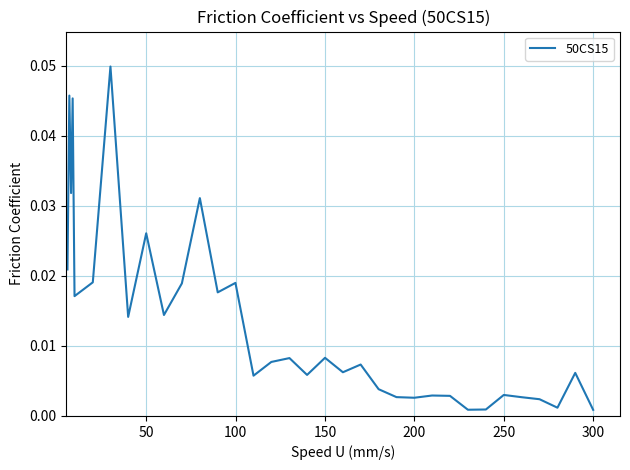

Does the chart have visible grid lines?

Yes